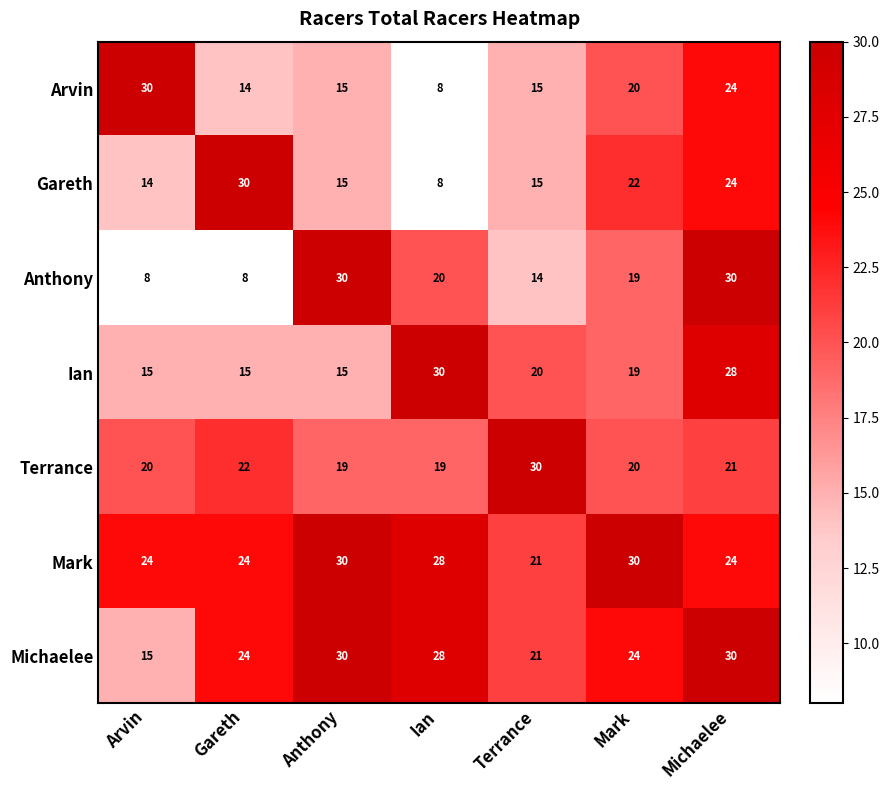

Between Gareth and Mark, which series saw the biggest shift?

Anthony